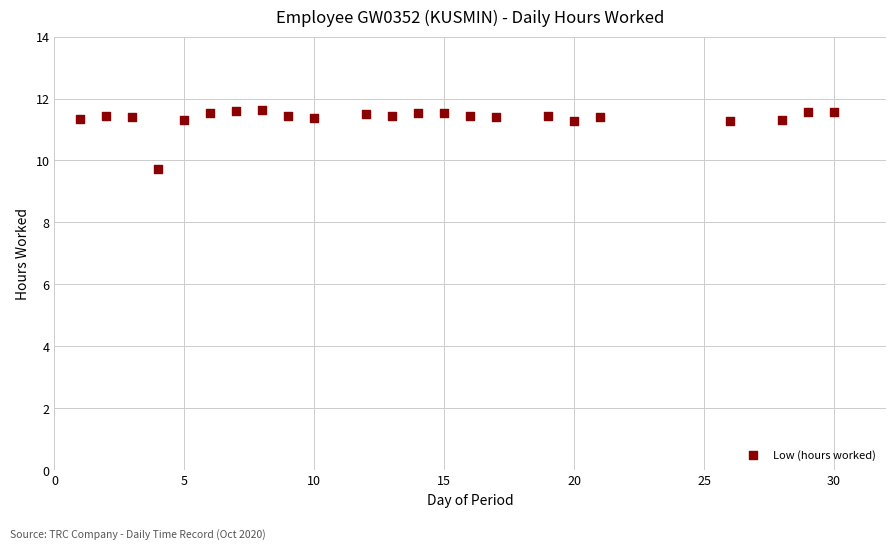

What Y value in the scatter plot is closest to 10?

9.7